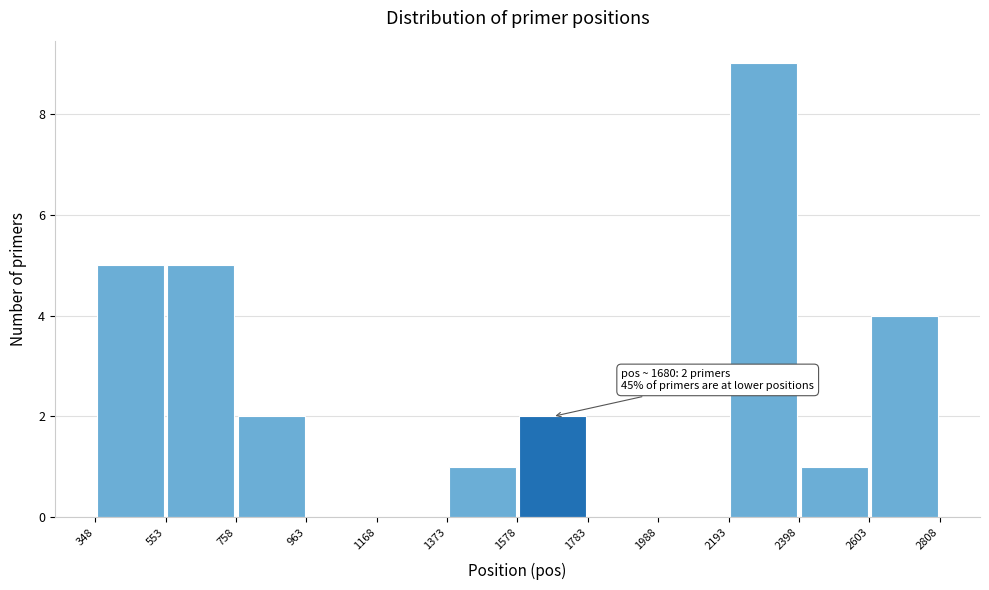

Which range on the x-axis has the tallest bar?

2193 to 2398